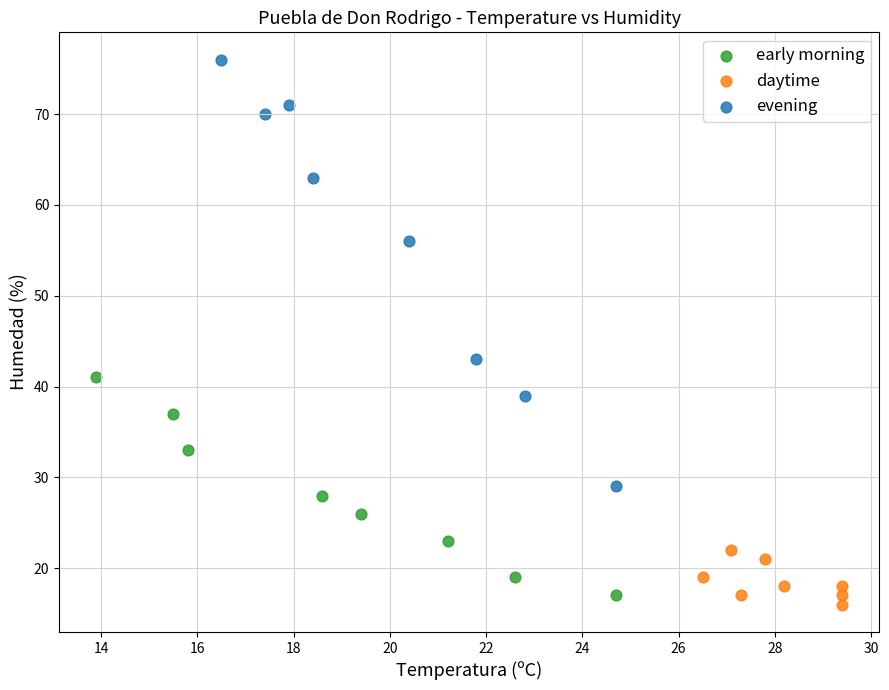

Which series reaches the maximum Y coordinate?

evening